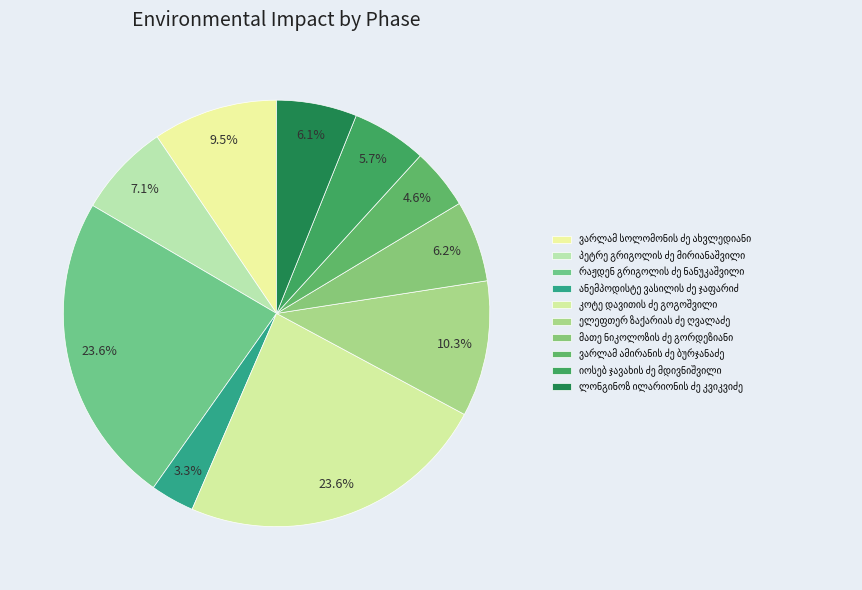

To the nearest percent, what is the average slice percentage?

10%